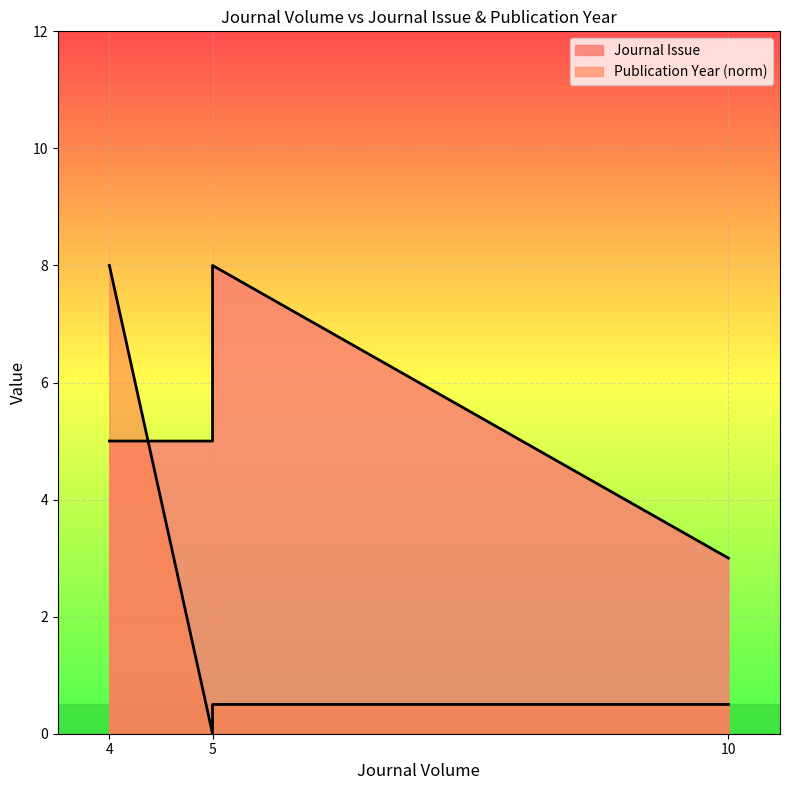

What is the maximum value for Journal Issue?

8.0